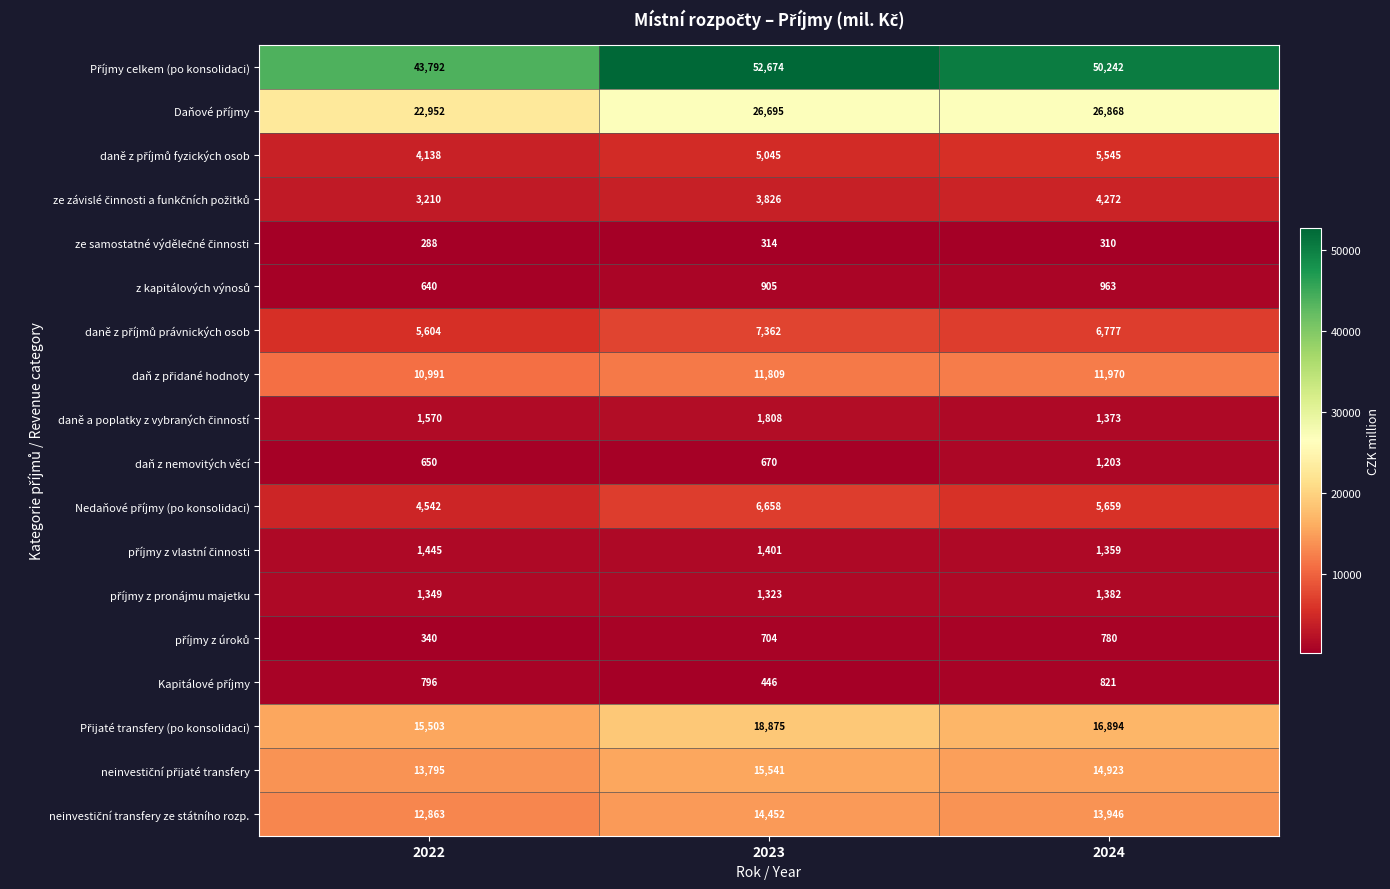

How many distinct data groups are displayed?

18